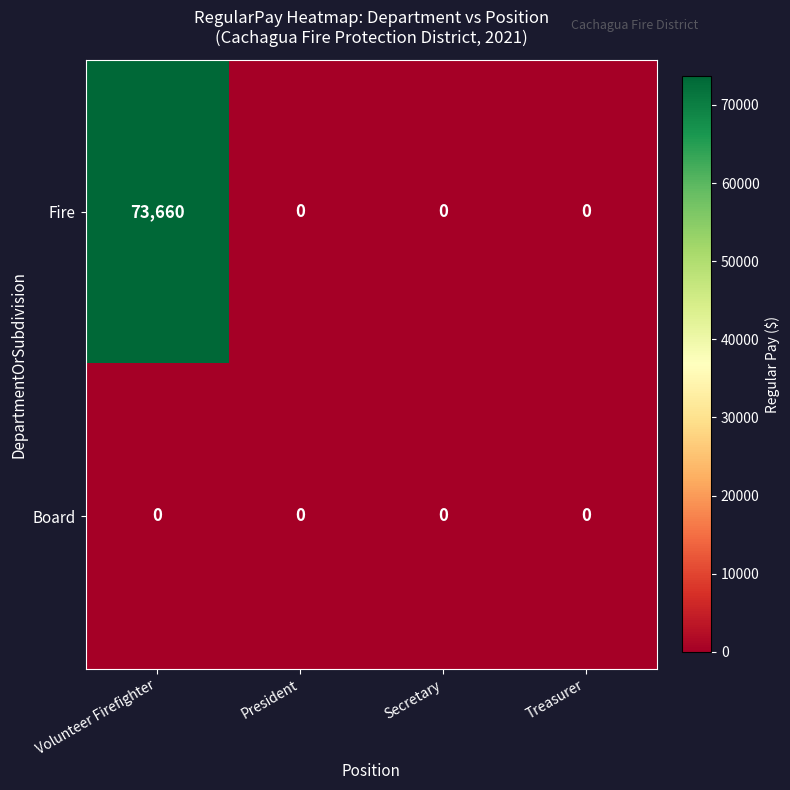

Reading left to right, extract all data points from this chart.

Fire: 73660	0	0	0
Board: 0	0	0	0